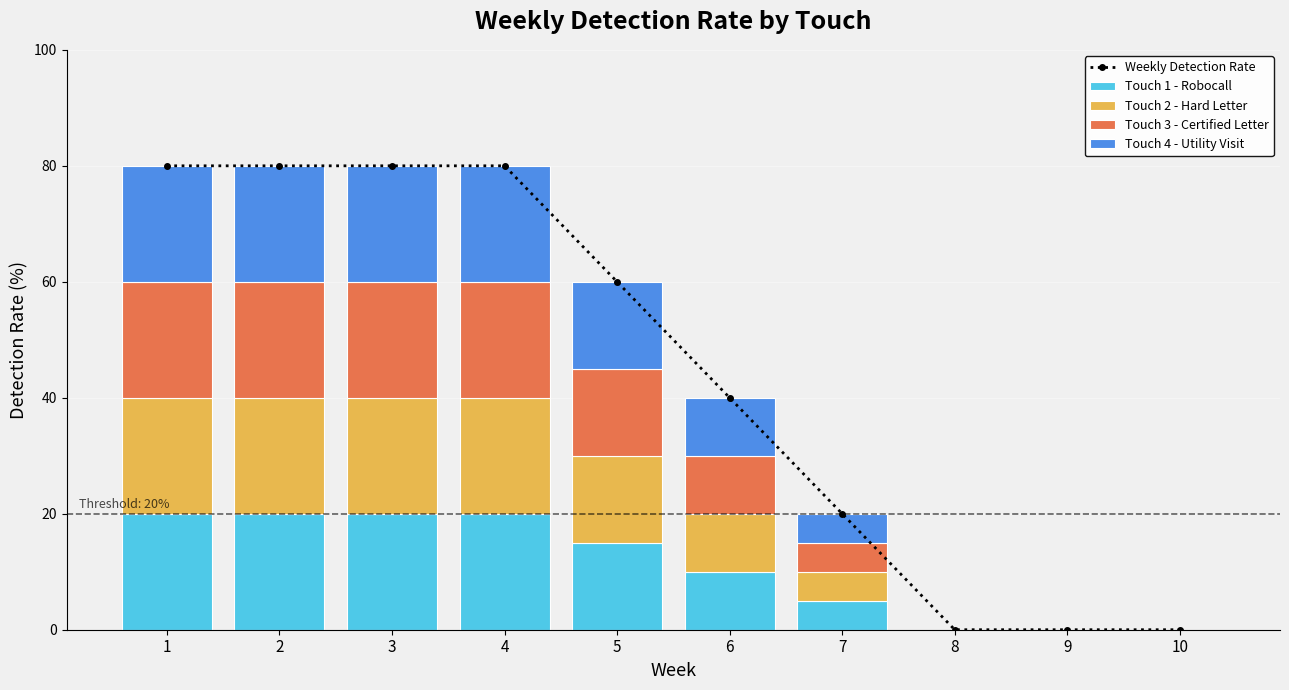

Count the number of categories in the chart.

10